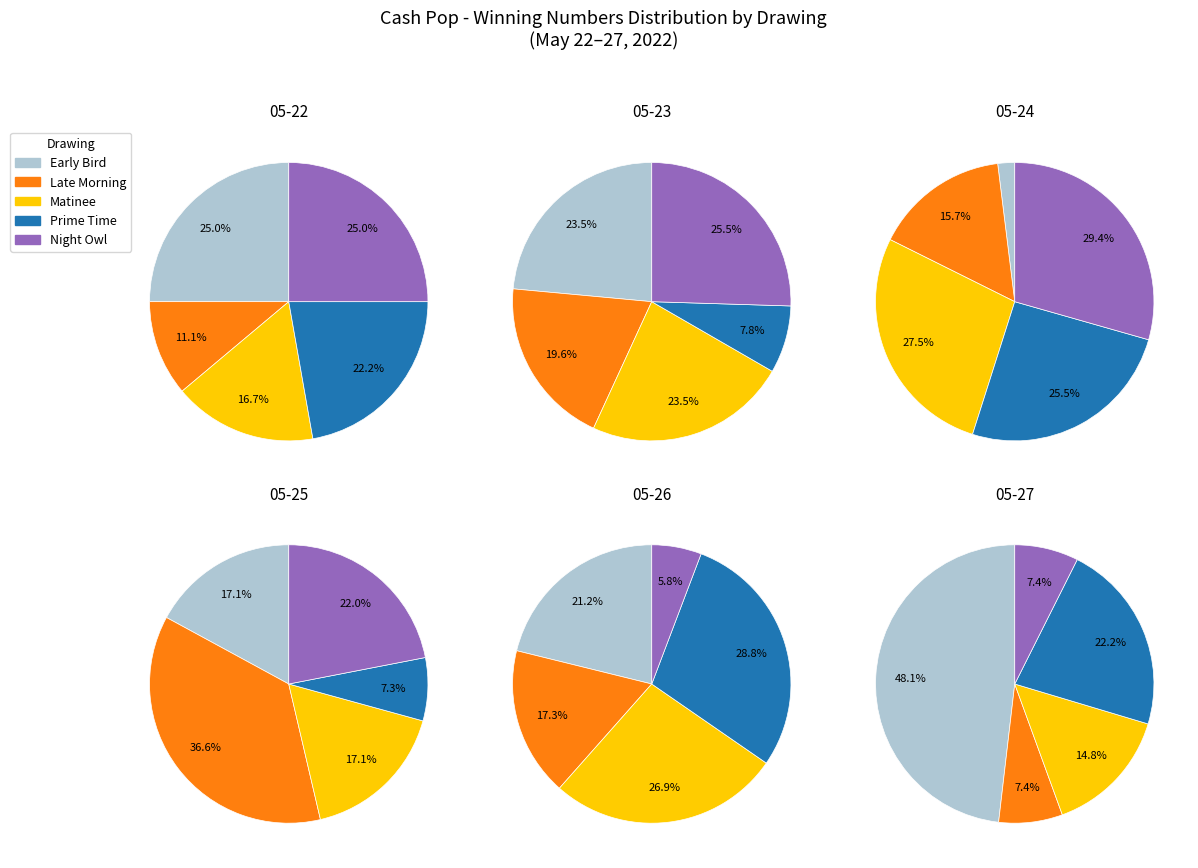

Between Late Morning and Matinee, which is larger?

Matinee